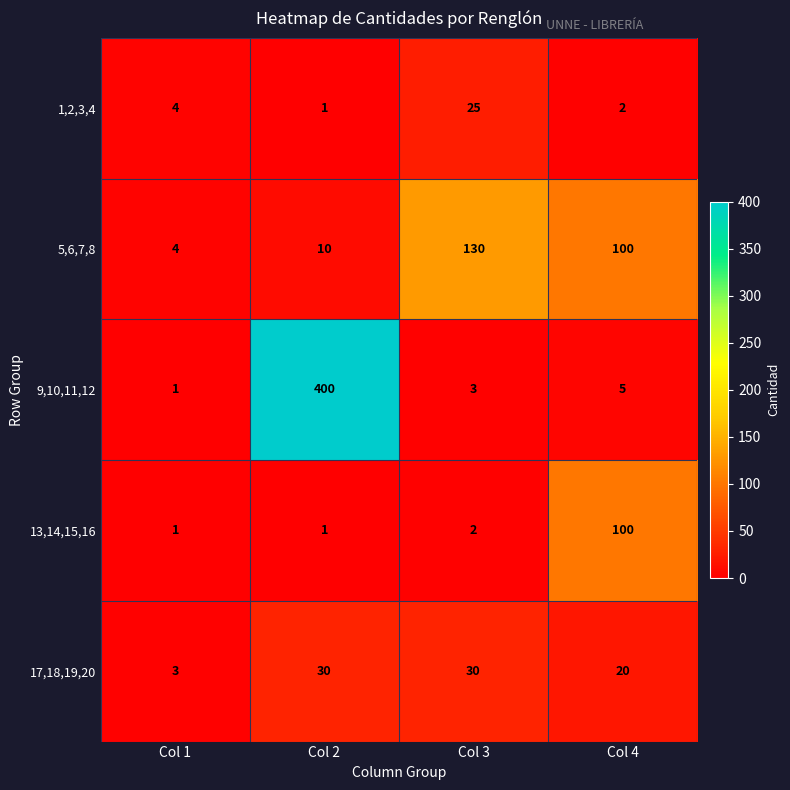

Reading left to right, what are all the values shown in this chart?

1,2,3,4: Col 1=4	Col 2=1	Col 3=25	Col 4=2
5,6,7,8: Col 1=4	Col 2=10	Col 3=130	Col 4=100
9,10,11,12: Col 1=1	Col 2=400	Col 3=3	Col 4=5
13,14,15,16: Col 1=1	Col 2=1	Col 3=2	Col 4=100
17,18,19,20: Col 1=3	Col 2=30	Col 3=30	Col 4=20